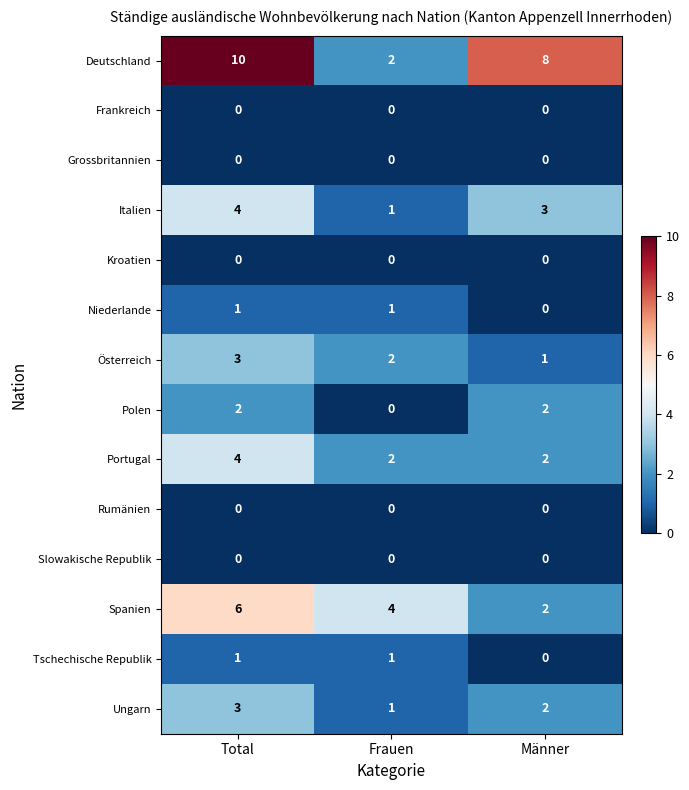

At which category is the sum across all series the highest?

Total